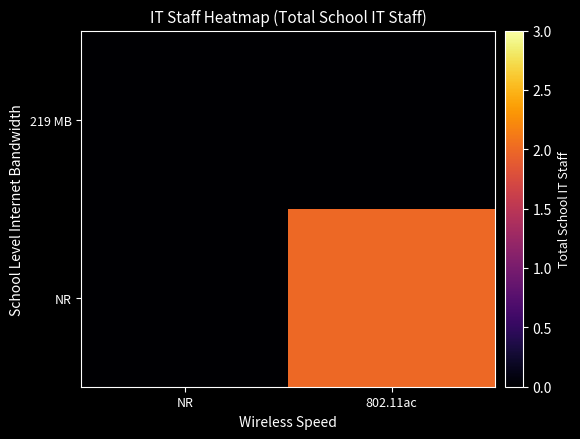

Reading left to right, list all the values displayed in this chart.

NR: NR=0	802.11ac=2
219 MB: NR=0	802.11ac=0